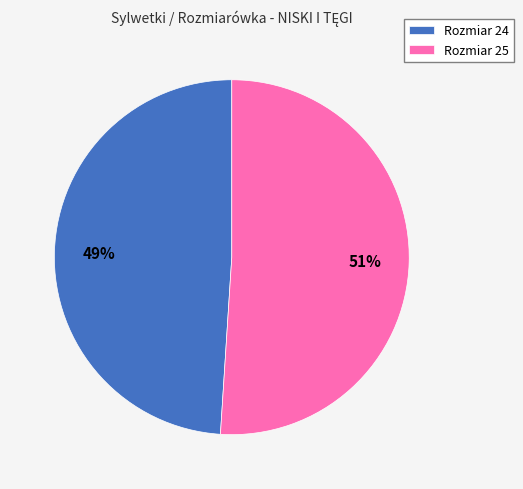

The Rozmiar 24 slice represents 42% of the pie. True or false?

False